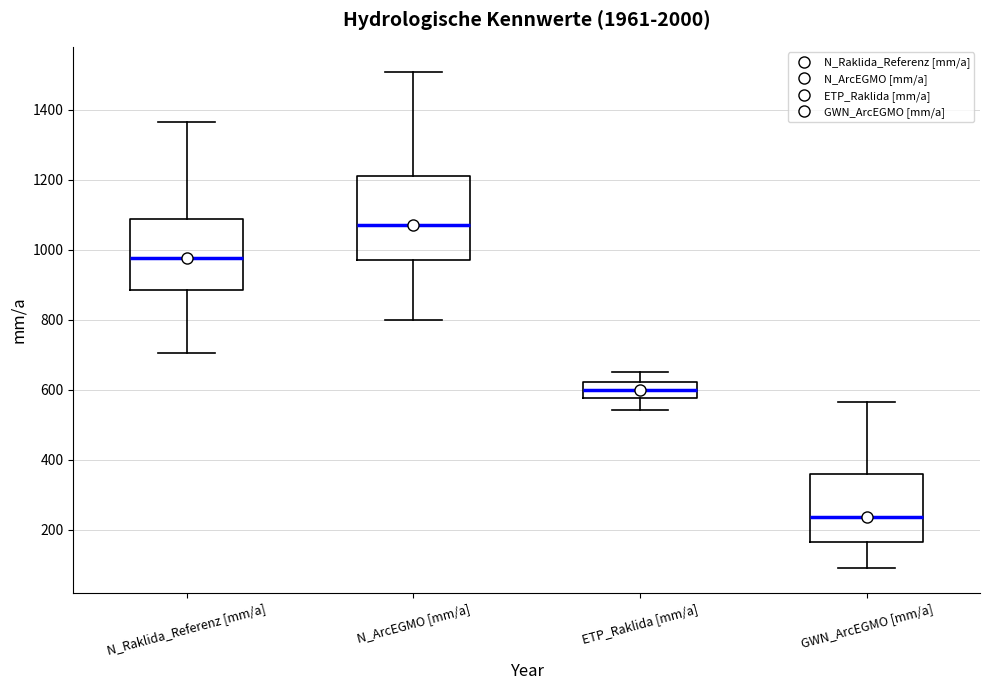

Reading left to right, read every box against the y-axis: the position of its median line, the range the box covers, and the ends of its whiskers. The values are not printed on the chart, so give them approximately, as read against the axis.

N_Raklida_Referenz [mm/a]: median 980, box 880 to 1080, whiskers 700 to 1360
N_ArcEGMO [mm/a]: median 1080, box 980 to 1220, whiskers 800 to 1500
ETP_Raklida [mm/a]: median 600, box 580 to 620, whiskers 540 to 660
GWN_ArcEGMO [mm/a]: median 240, box 160 to 360, whiskers 100 to 560